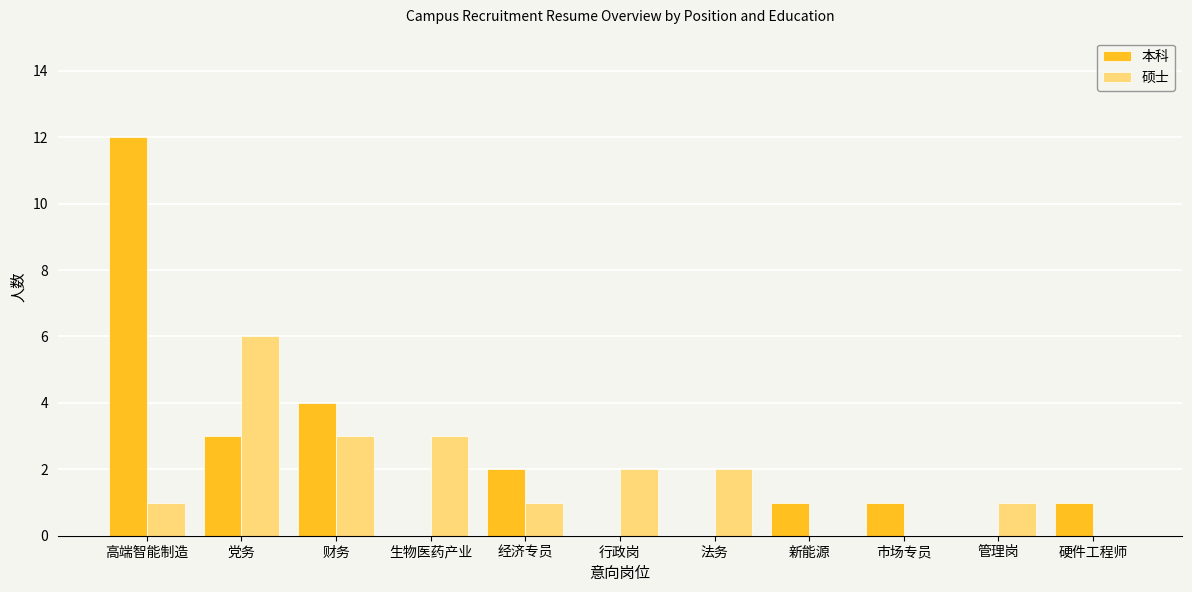

Are the bars horizontal?

No